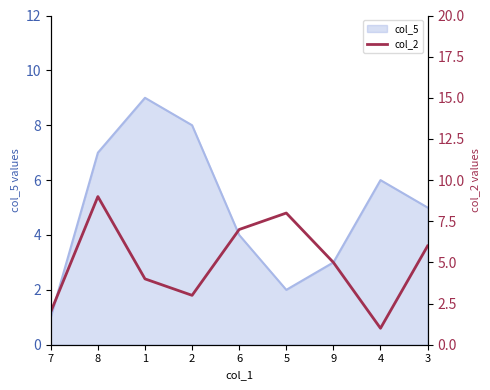

Where does the data first go above 5?

8